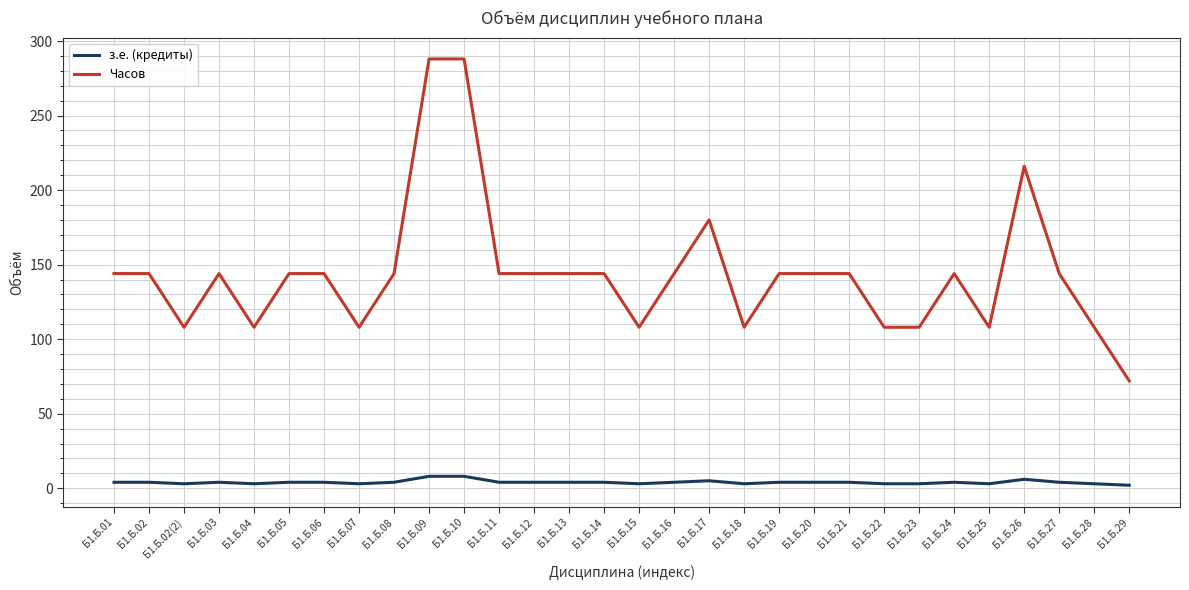

What is the maximum value shown in the chart?

288